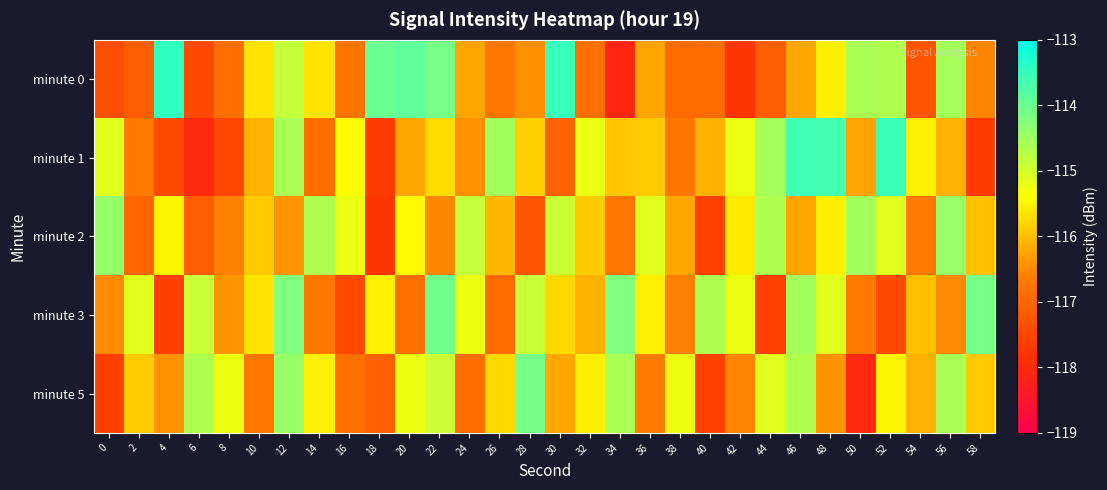

What is the minimum value shown in the chart?

-118.1